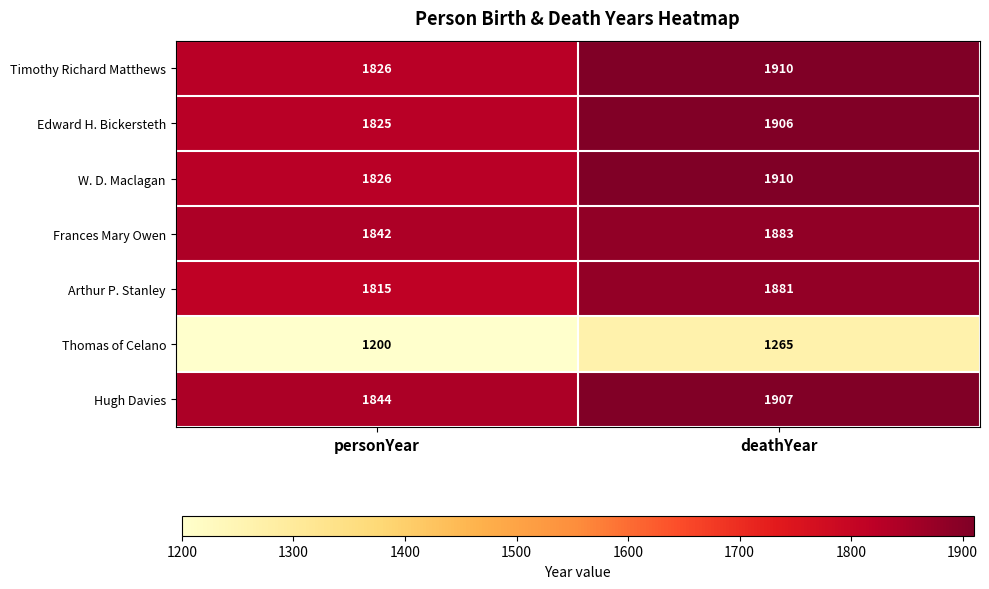

How many categories are shown in the chart?

2